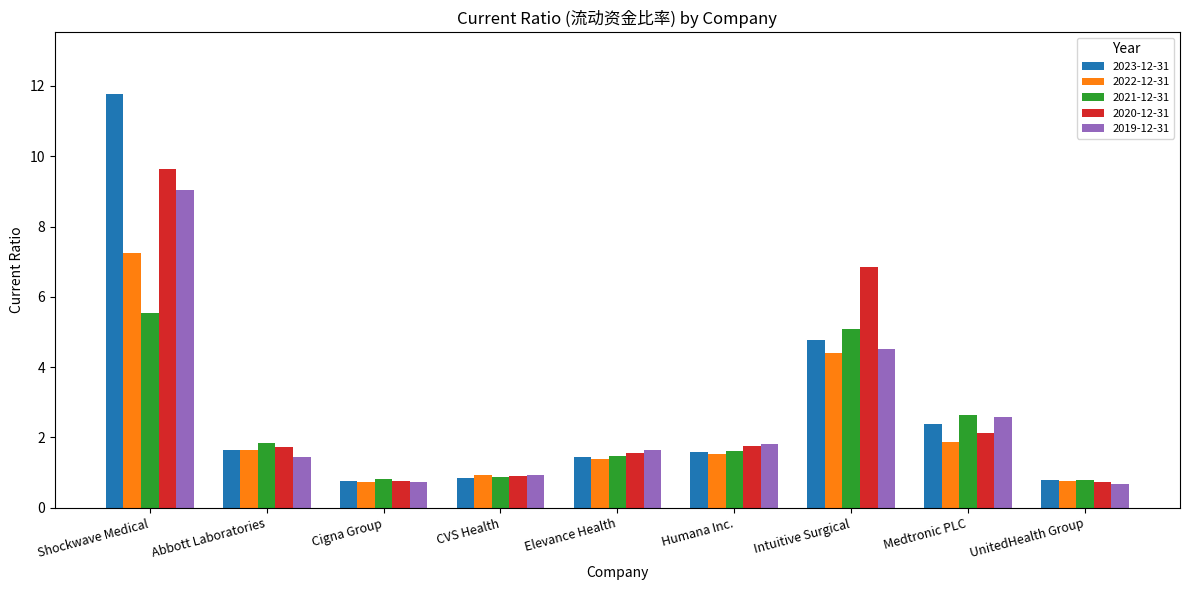

What is the difference between the 2022-12-31 values at Medtronic PLC and Humana Inc.?

0.3